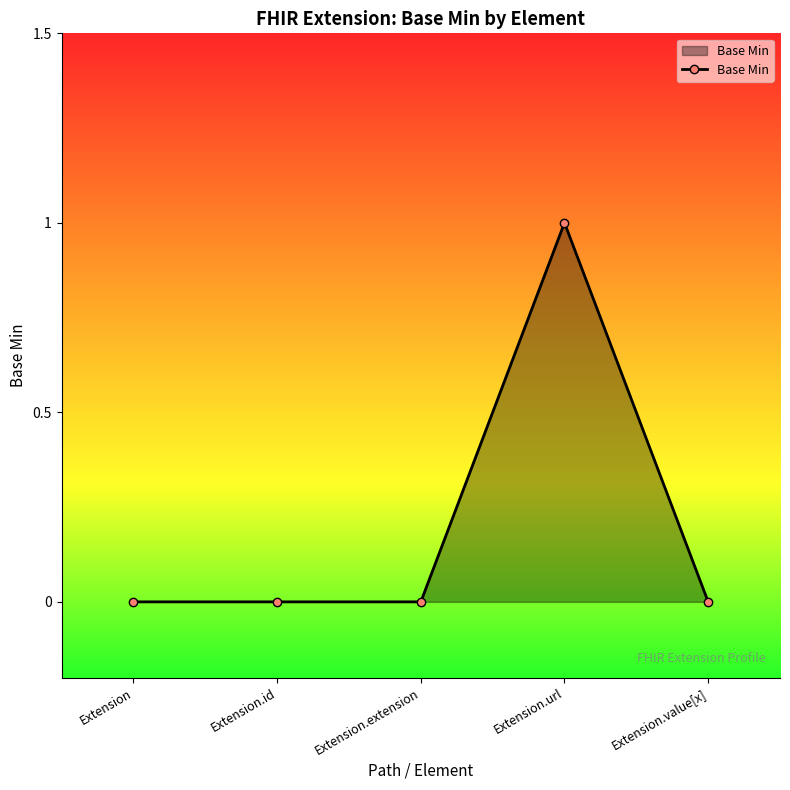

What position from the right is Extension.value[x]?

1